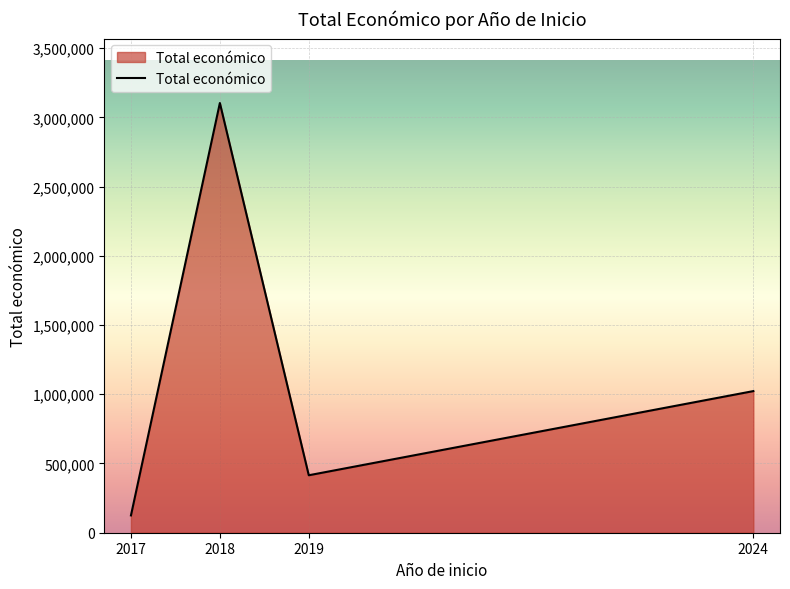

Which category has the highest value across all series?

2018